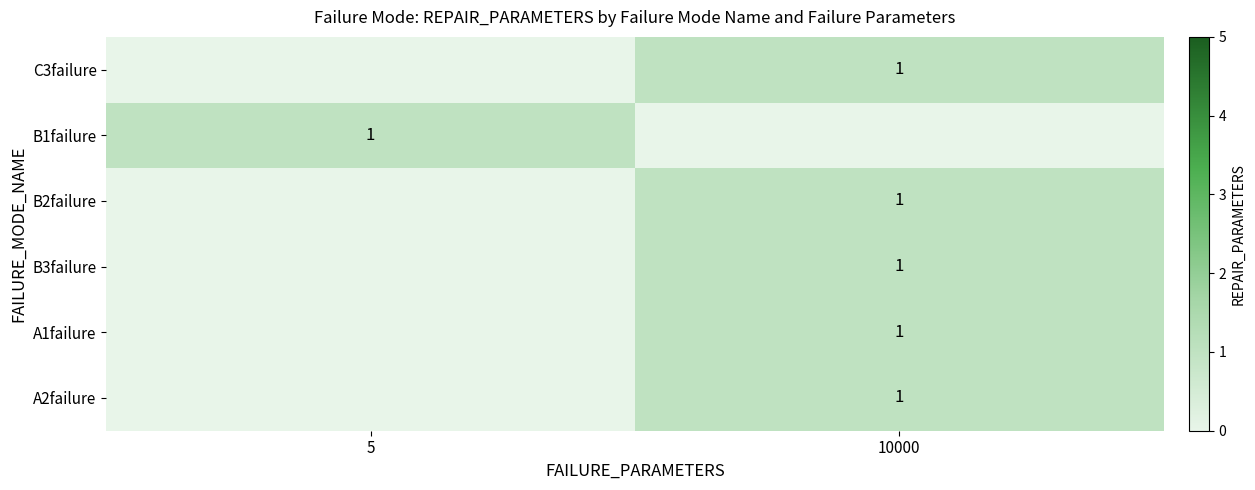

Is it true that B1failure equals 1 at 5?

True